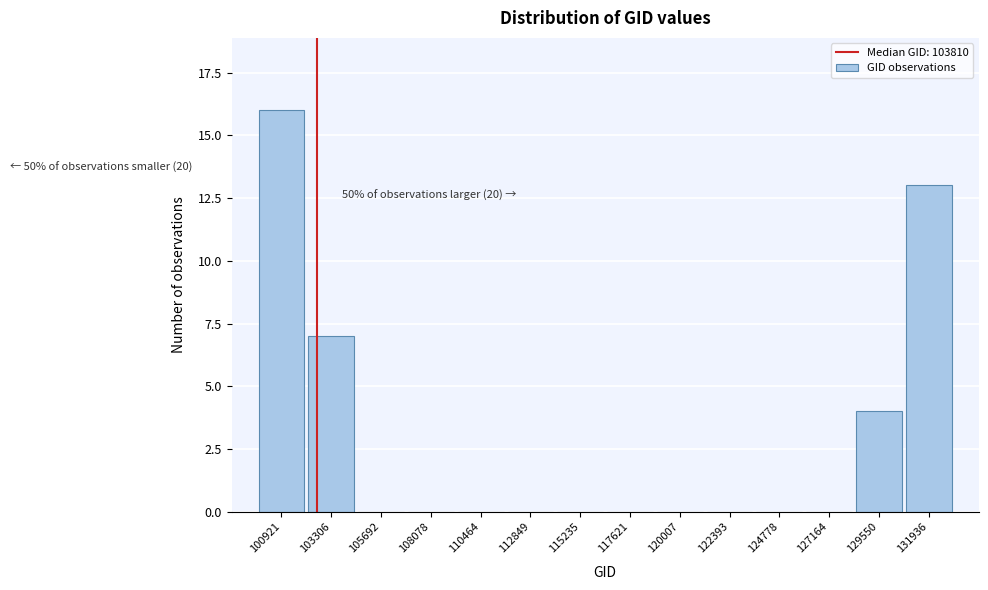

Reading left to right, what are all the values shown in this chart?

100921=16	103306=7	105692=0	108078=0	110464=0	112849=0	115235=0	117621=0	120007=0	122393=0	124778=0	127164=0	129550=4	131936=13